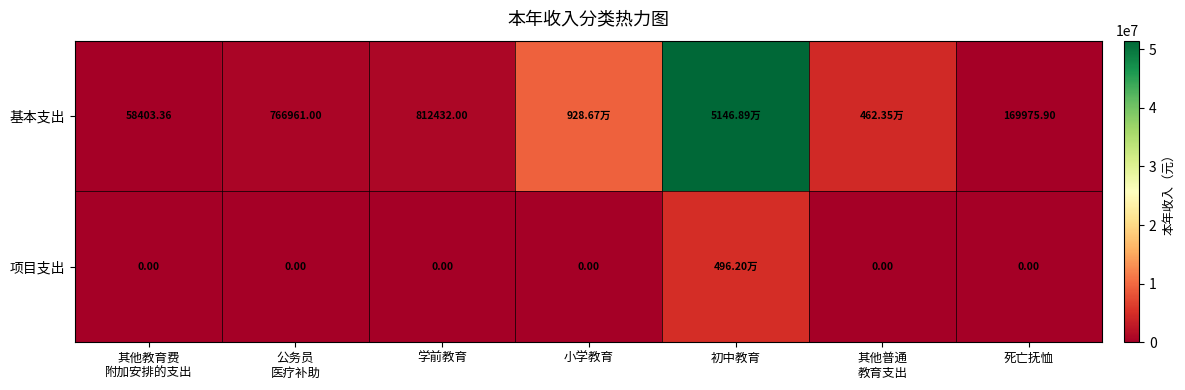

At which category is the sum across all series the highest?

初中教育